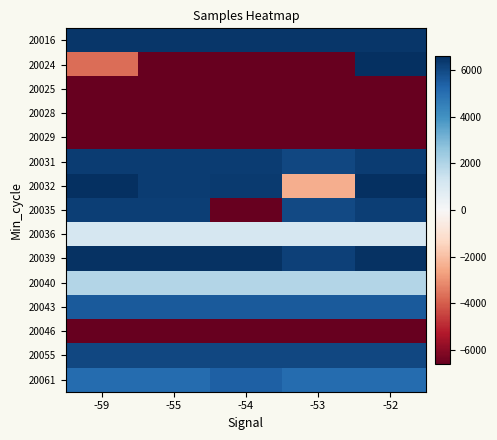

What is the total value across all series at -53?

-8923.8